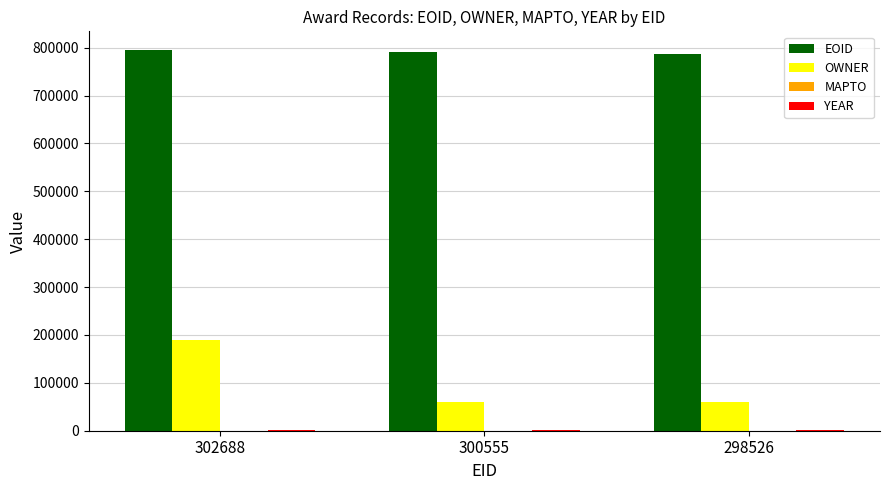

Which series changed the most between 302688 and 300555?

OWNER